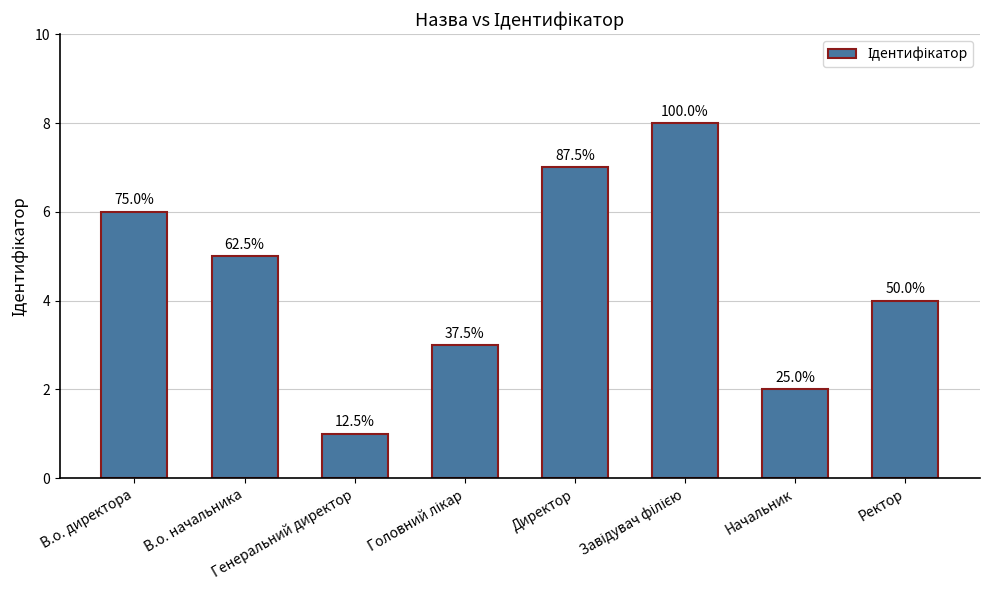

Reading left to right, transcribe all the data shown in this chart.

6	5	1	3	7	8	2	4